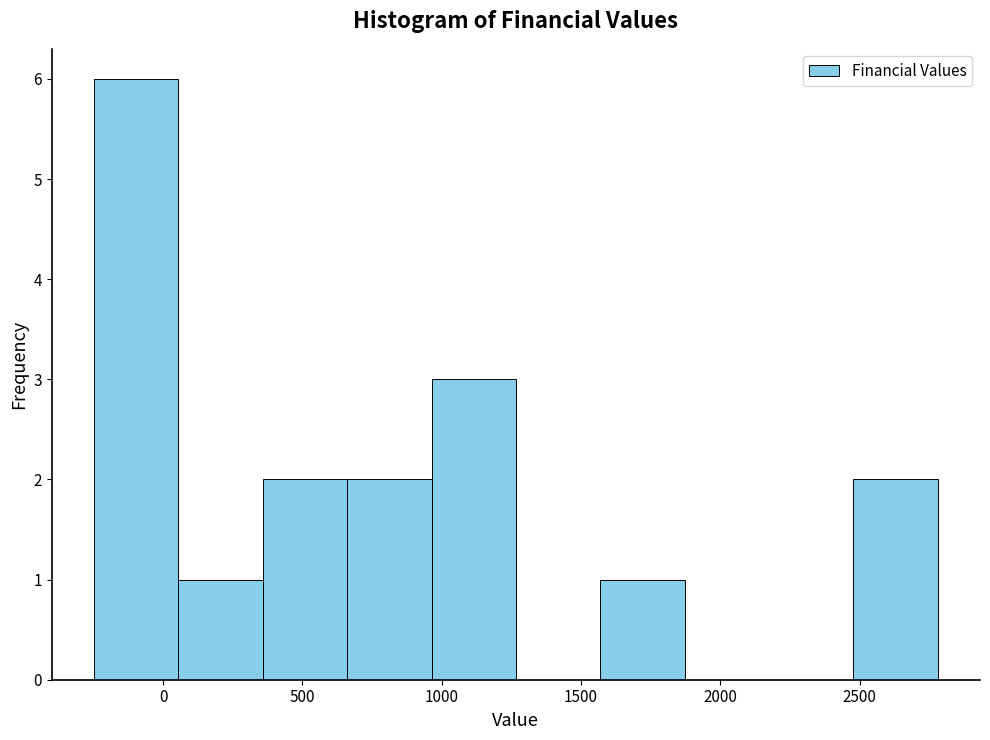

Reading left to right, transcribe this chart: for each bar, give the range it covers on the x-axis and its height. Neither the bar edges nor the heights are printed on the chart, so give them approximately, as read against the axes.

-250 to 50: 6
50 to 350: 1
350 to 650: 2
650 to 950: 2
950 to 1250: 3
1250 to 1550: 0
1550 to 1850: 1
1850 to 2150: 0
2150 to 2500: 0
2500 to 2800: 2